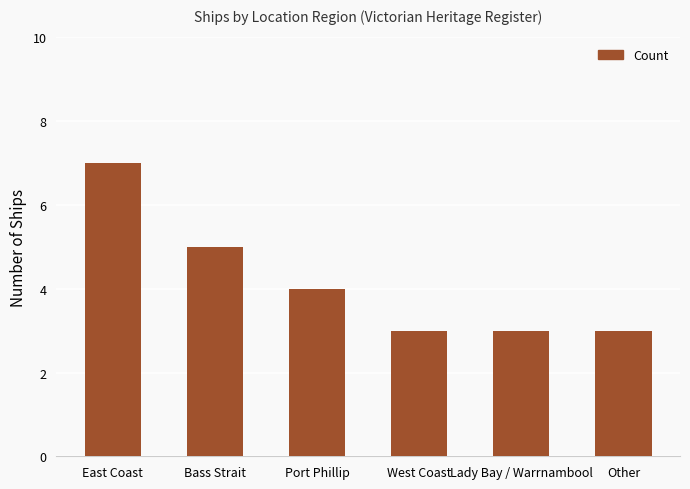

The value at Bass Strait is 5. True or false?

True